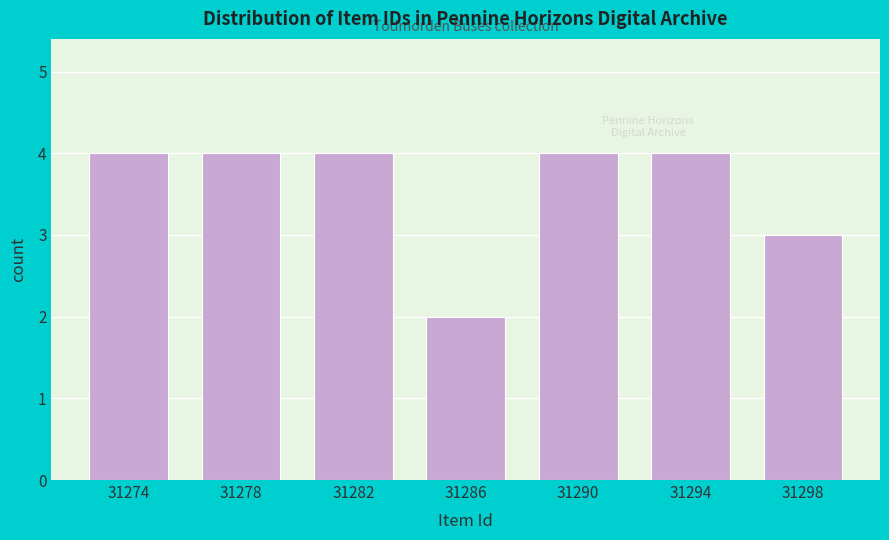

Reading right to left, what are all the values shown in this chart?

31298=3	31294=4	31290=4	31286=2	31282=4	31278=4	31274=4